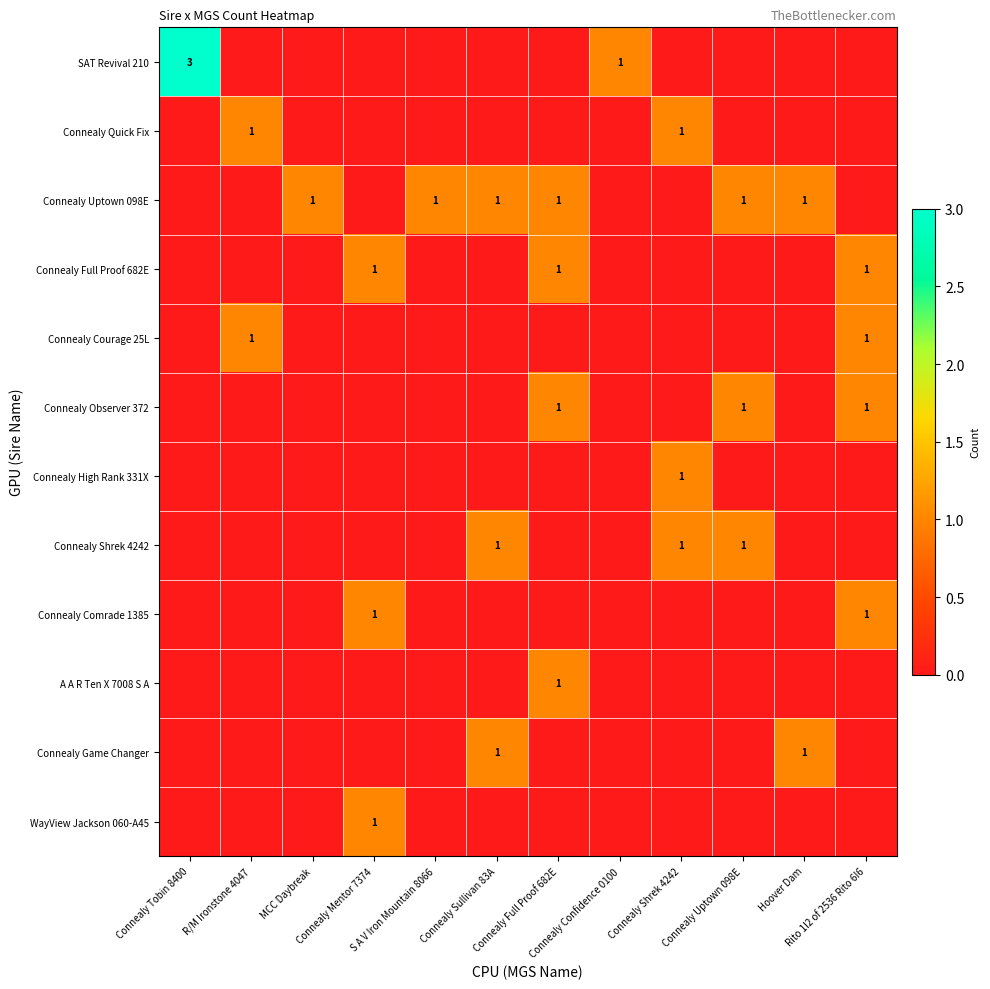

Which series changed the most between S A V Iron Mountain 8066 and Connealy Sullivan 83A?

Connealy Shrek 4242